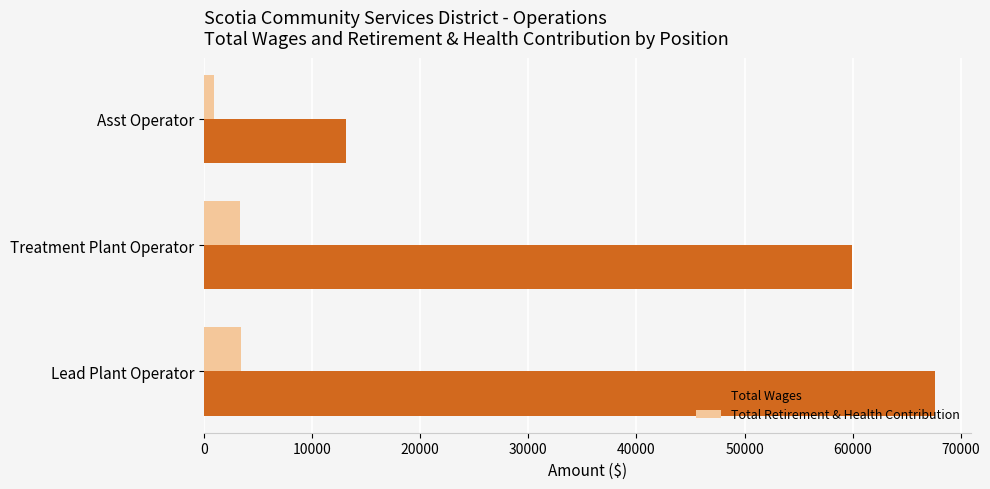

List the series in order of their peak value, highest first.

Total Wages, Total Retirement & Health Contribution